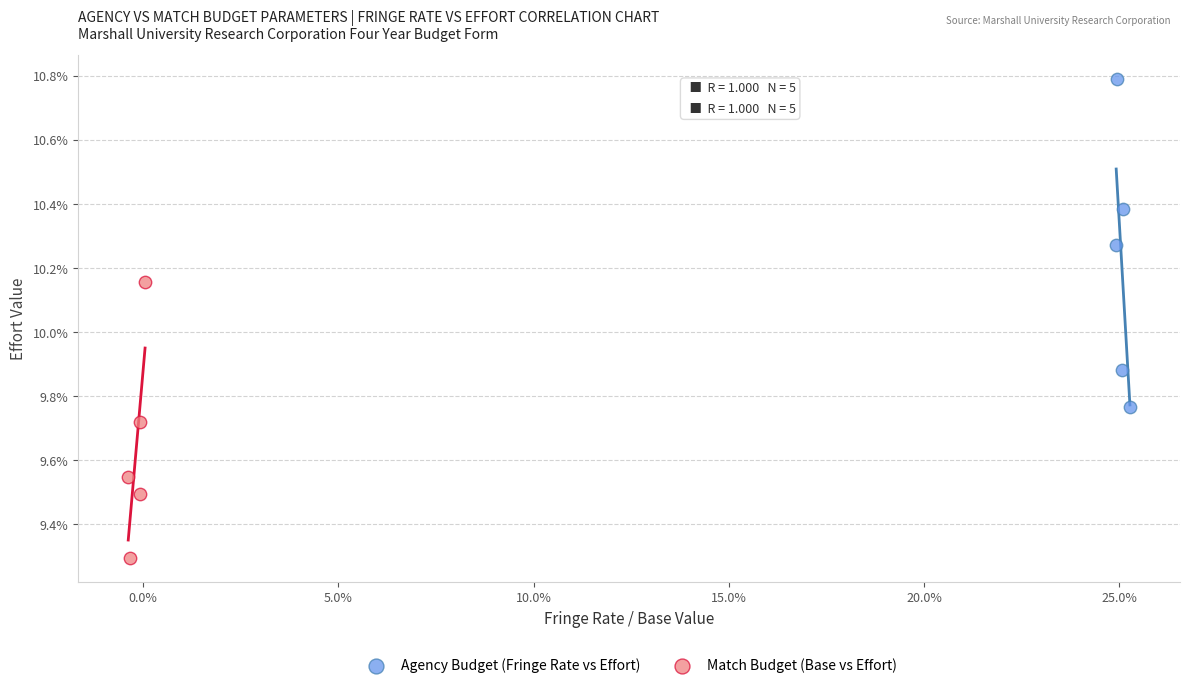

What are all the series names shown in the legend?

Agency Budget (Fringe Rate vs Effort), Match Budget (Base vs Effort)